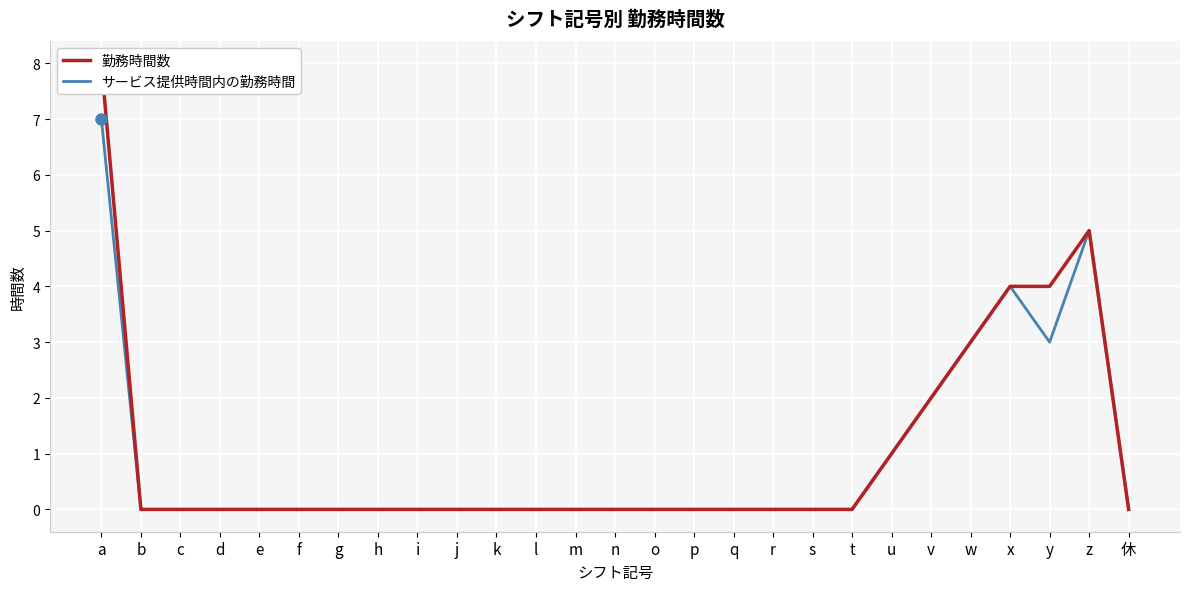

How many interior local peaks does the サービス提供時間内の勤務時間 series have?

2